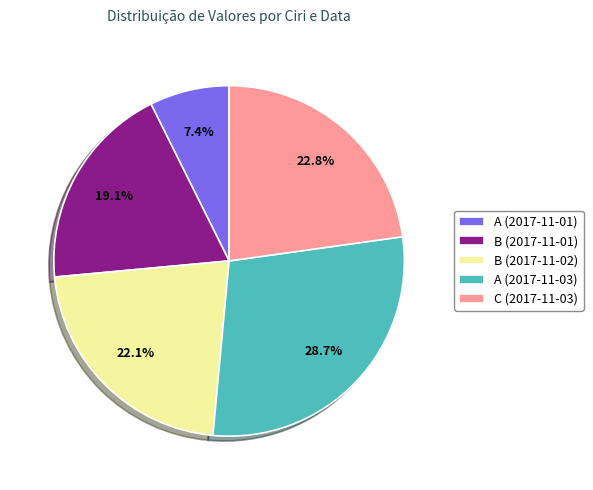

Approximately how many times larger is the value at B (2017-11-02) compared to A (2017-11-03)?

0.8